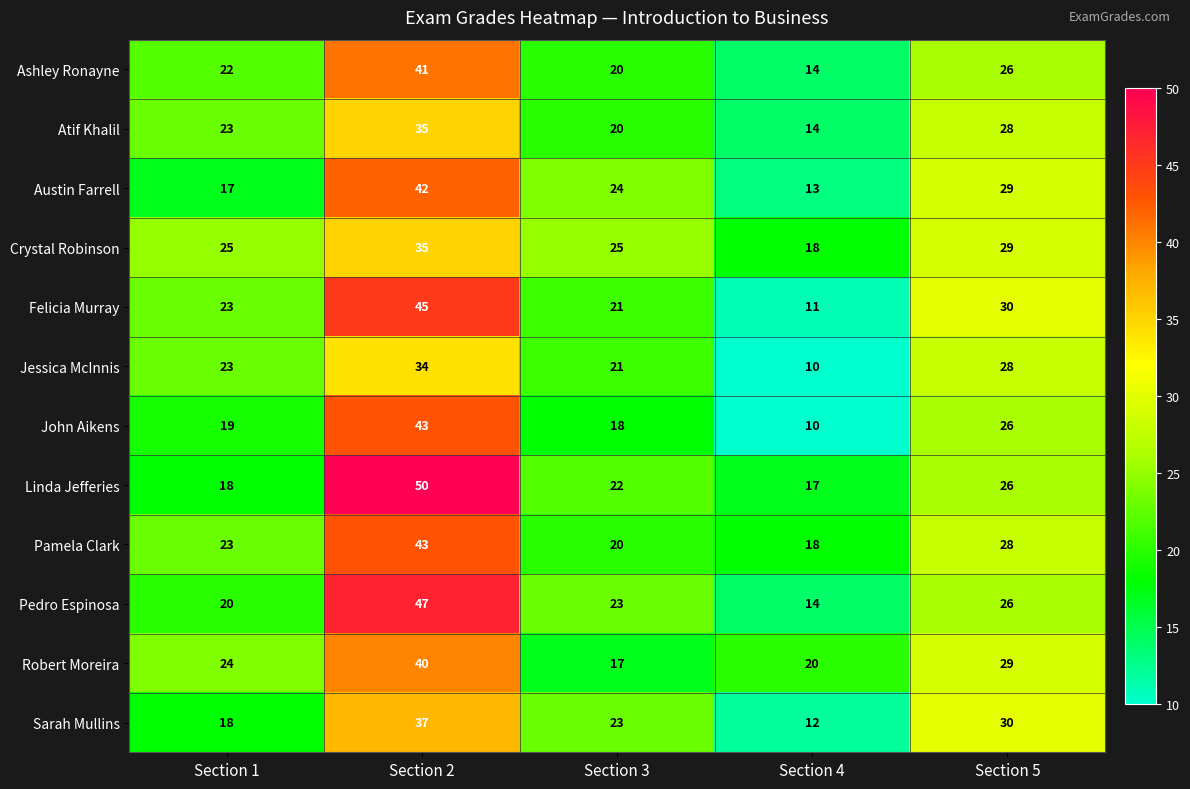

What is the total value across all series at Section 4?

171